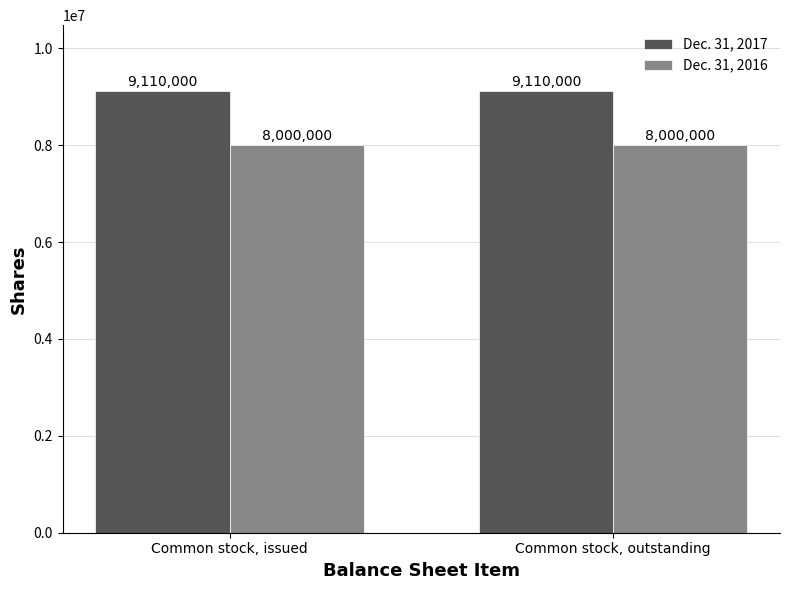

Which series has the largest total across all categories?

Dec. 31, 2017